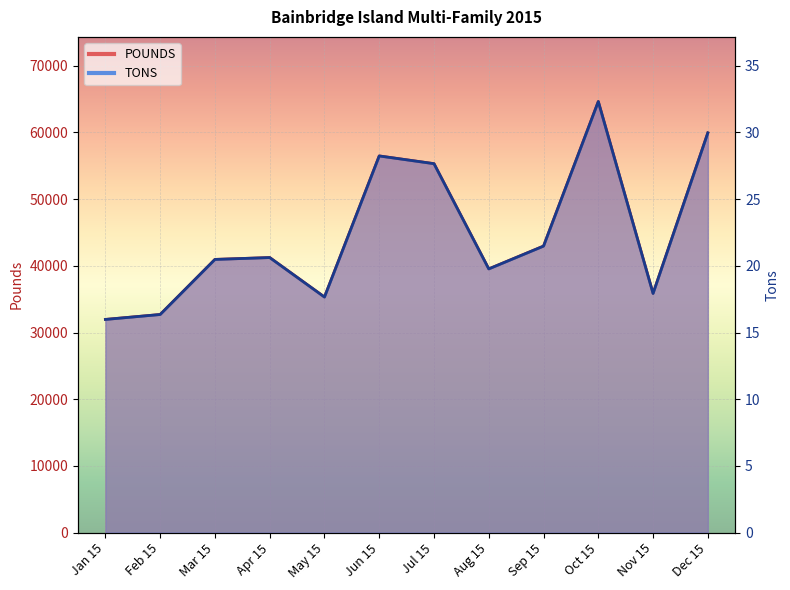

Does the chart display data point markers on the line(s)?

No